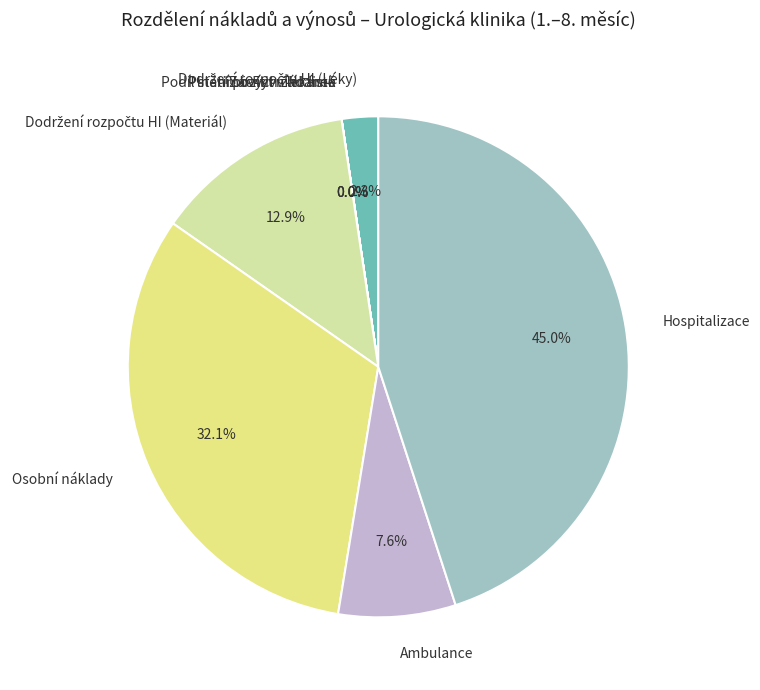

What is the largest slice in the pie chart?

Hospitalizace